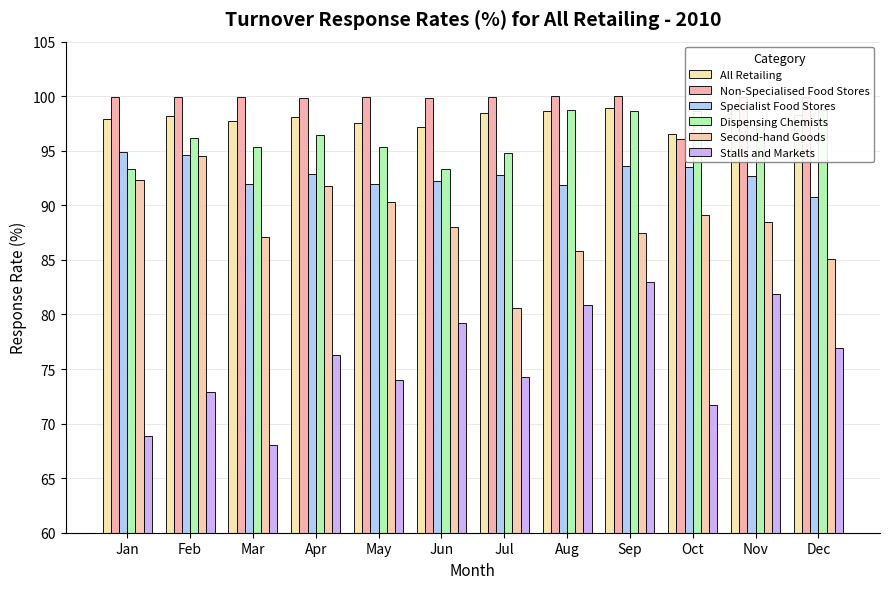

Reading left to right, extract all data points from this chart.

All Retailing: Jan=97.9	Feb=98.2	Mar=97.7	Apr=98.1	May=97.5	Jun=97.2	Jul=98.5	Aug=98.6	Sep=98.9	Oct=96.5	Nov=98.8	Dec=98.3
Non-Specialised Food Stores: Jan=99.9	Feb=99.9	Mar=99.9	Apr=99.8	May=99.9	Jun=99.8	Jul=99.9	Aug=100.0	Sep=100.0	Oct=96.1	Nov=99.9	Dec=99.9
Specialist Food Stores: Jan=94.9	Feb=94.6	Mar=92.0	Apr=92.9	May=92.0	Jun=92.2	Jul=92.8	Aug=91.9	Sep=93.6	Oct=93.5	Nov=92.7	Dec=90.8
Dispensing Chemists: Jan=93.3	Feb=96.2	Mar=95.3	Apr=96.4	May=95.3	Jun=93.3	Jul=94.8	Aug=98.7	Sep=98.6	Oct=98.6	Nov=97.5	Dec=98.7
Second-hand Goods: Jan=92.3	Feb=94.5	Mar=87.1	Apr=91.8	May=90.3	Jun=88.0	Jul=80.6	Aug=85.8	Sep=87.5	Oct=89.1	Nov=88.5	Dec=85.1
Stalls and Markets: Jan=68.9	Feb=72.9	Mar=68.0	Apr=76.3	May=74.0	Jun=79.2	Jul=74.3	Aug=80.9	Sep=83.0	Oct=71.7	Nov=81.9	Dec=76.9